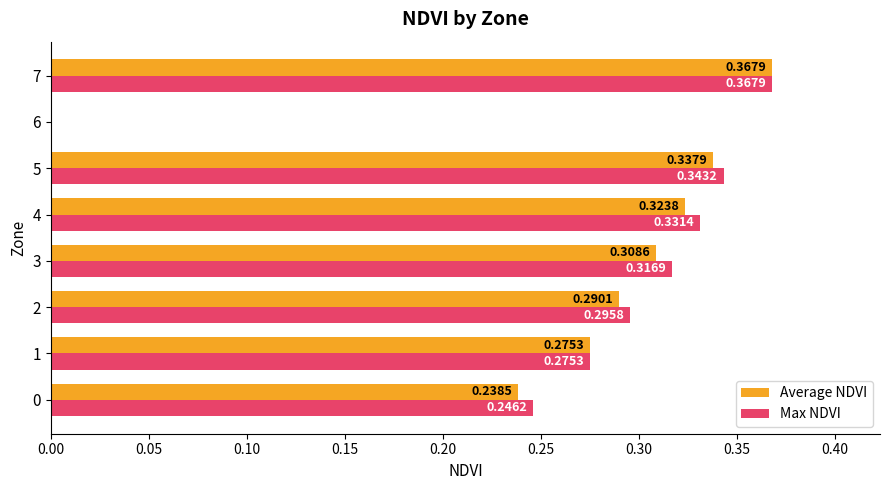

What is the sum of the Max NDVI values at 2 and 0?

0.5